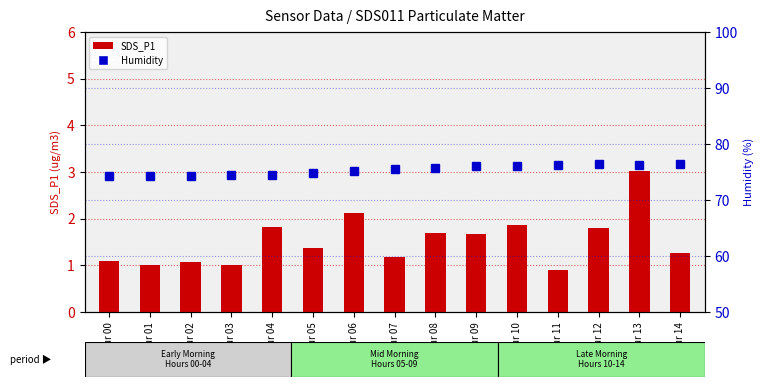

True or false: Humidity has a value of 74.4 at Hour 04.

True